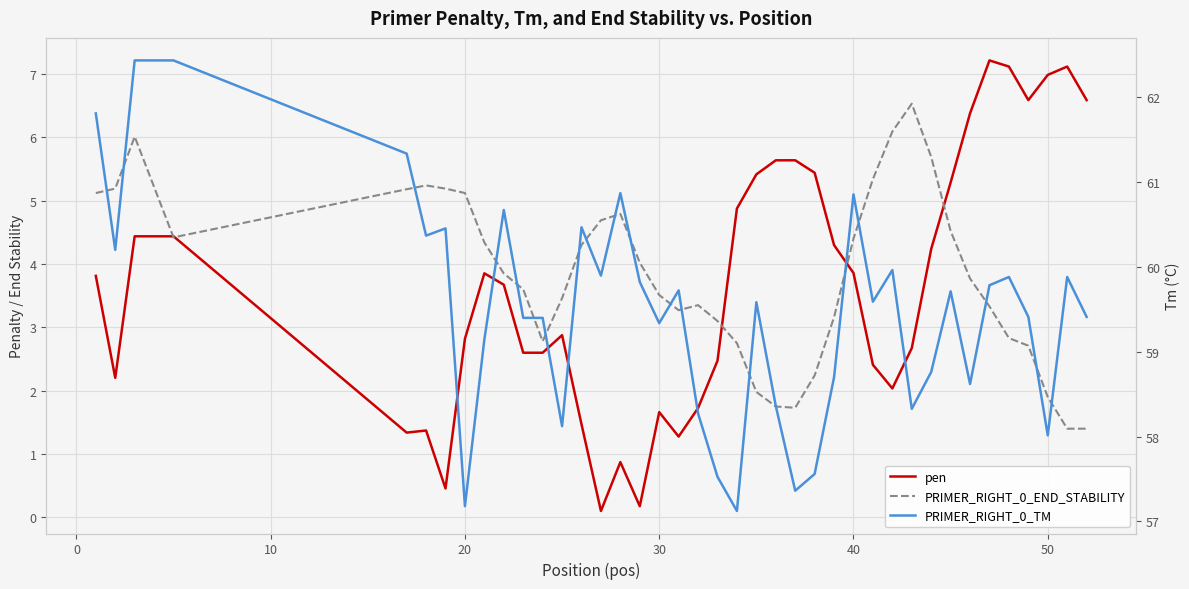

Reading left to right, extract all data points from this chart.

pen: 3.8	2.2	4.4	4.4	1.3	1.4	0.5	2.8	3.9	3.7	2.6	2.6	2.9	1.5	0.1	0.9	0.2	1.7	1.3	1.7	2.5	4.9	5.4	5.6	5.6	5.4	4.3	3.9	2.4	2.0	2.7	4.2	5.3	6.4	7.2	7.1	6.6	7.0	7.1	6.6
PRIMER_RIGHT_0_END_STABILITY: 5.1	5.2	6.0	4.4	5.2	5.2	5.2	5.1	4.3	3.9	3.6	2.8	3.5	4.3	4.7	4.8	4.0	3.5	3.3	3.4	3.1	2.8	2.0	1.8	1.7	2.2	3.2	4.4	5.3	6.1	6.5	5.7	4.5	3.8	3.3	2.8	2.7	1.9	1.4	1.4
PRIMER_RIGHT_0_TM: 61.8	60.2	62.4	62.4	61.3	60.4	60.5	57.2	59.1	60.7	59.4	59.4	58.1	60.5	59.9	60.9	59.8	59.3	59.7	58.3	57.5	57.1	59.6	58.4	57.4	57.6	58.7	60.9	59.6	60.0	58.3	58.8	59.7	58.6	59.8	59.9	59.4	58.0	59.9	59.4